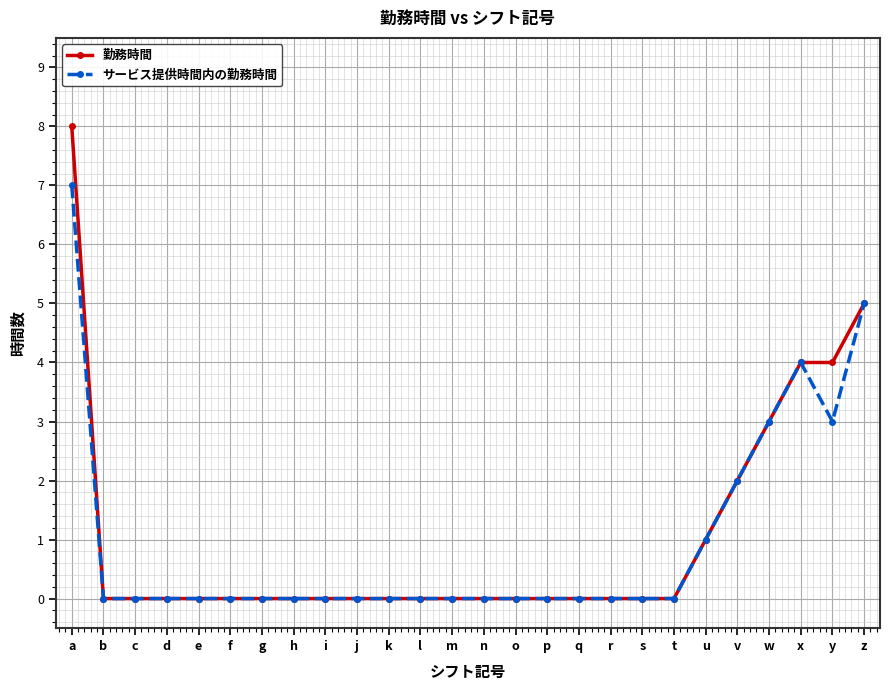

What are all the series names shown in the legend?

勤務時間, サービス提供時間内の勤務時間